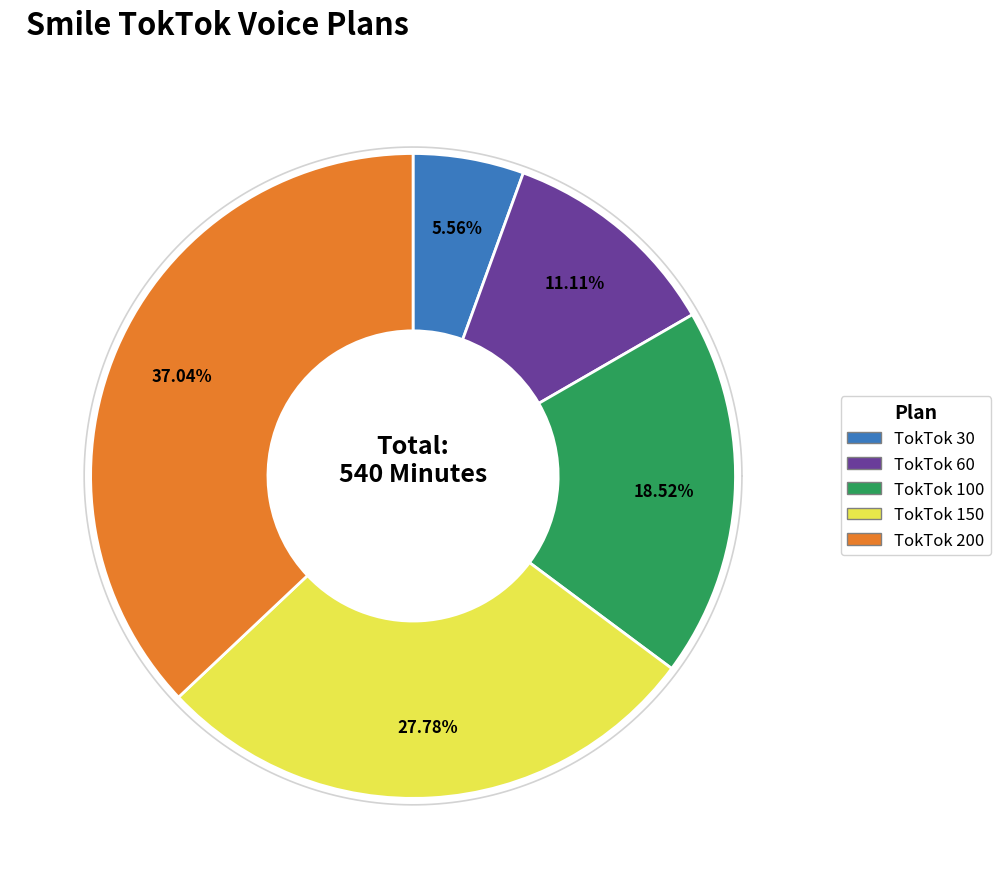

Between TokTok 60 and TokTok 30, which is larger?

TokTok 60